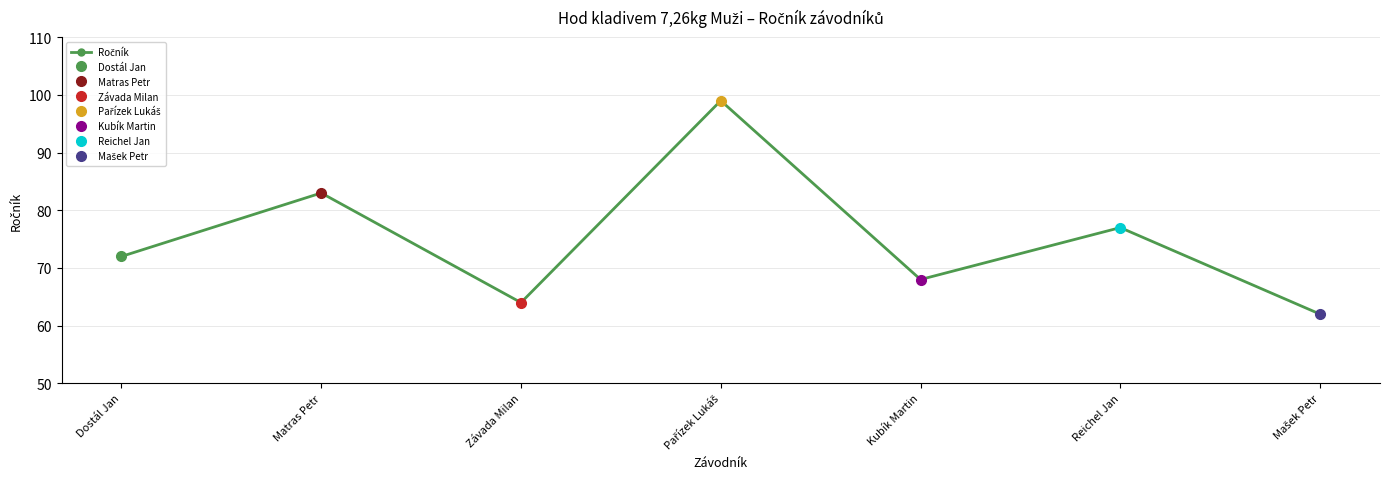

What is the value of the 6th point from the left?

77